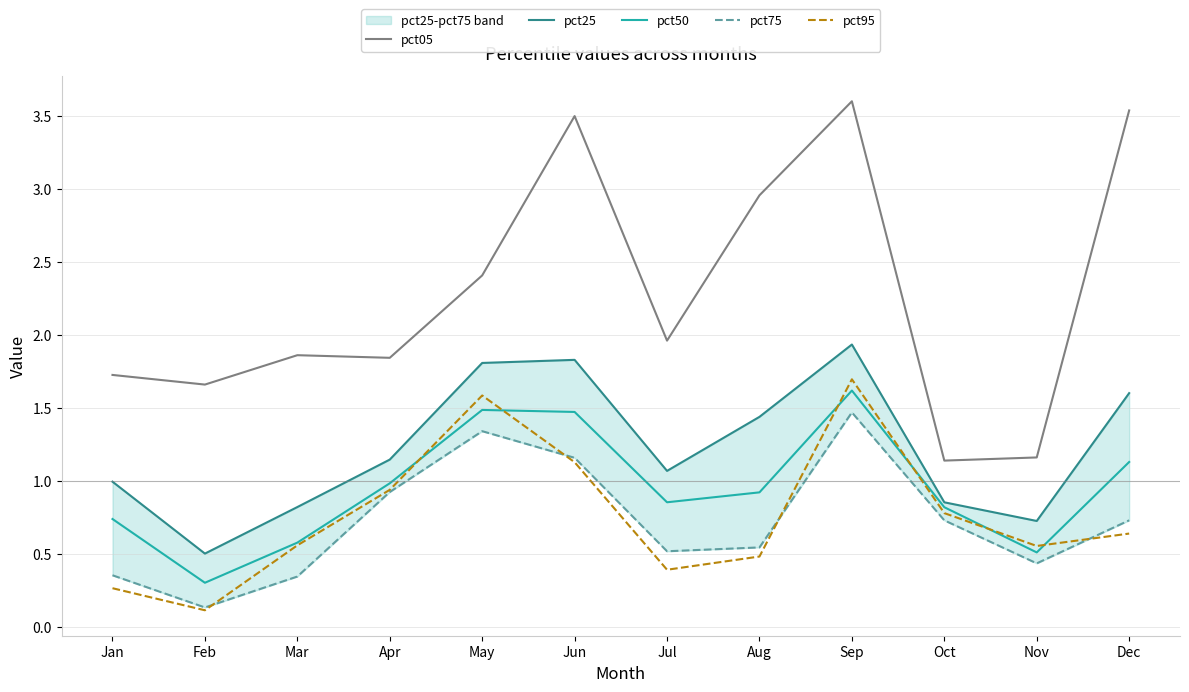

Which category has the highest value across all series?

Sep